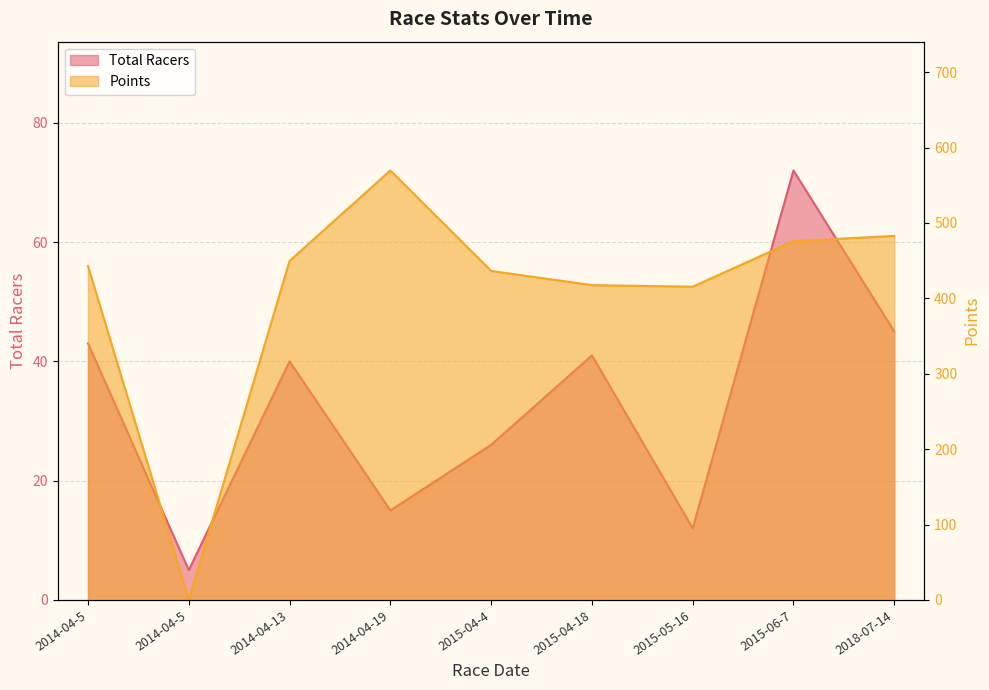

Reading right to left, transcribe all the data shown in this chart.

Total Racers: 2018-07-14=45.0	2015-06-7=72.0	2015-05-16=12.0	2015-04-18=41.0	2015-04-4=26.0	2014-04-19=15.0	2014-04-13=40.0	2014-04-5=5.0	2014-04-5=43.0
Points: 2018-07-14=482.8	2015-06-7=475.8	2015-05-16=415.4	2015-04-18=417.5	2015-04-4=436.3	2014-04-19=569.5	2014-04-13=449.6	2014-04-5=0.0	2014-04-5=442.9